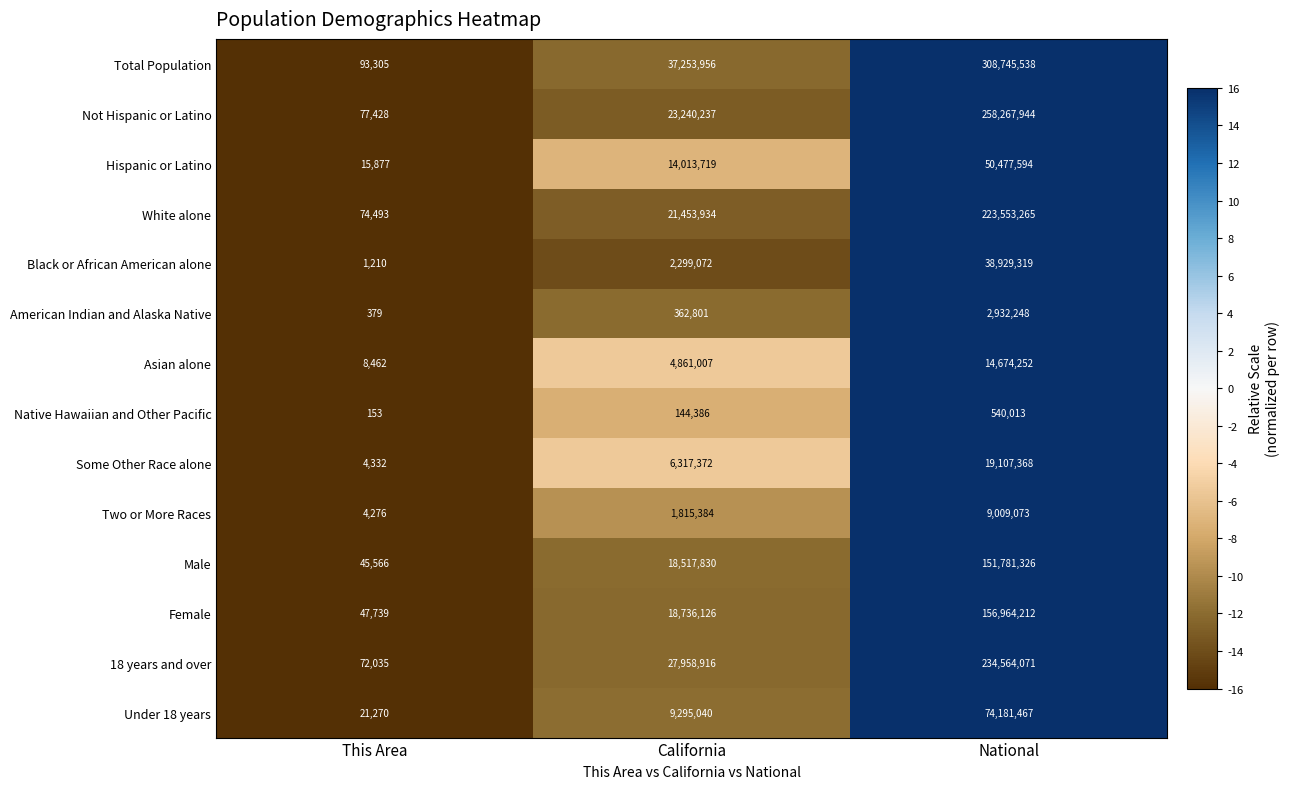

How many values in the Two or More Races series are below 1815384?

1